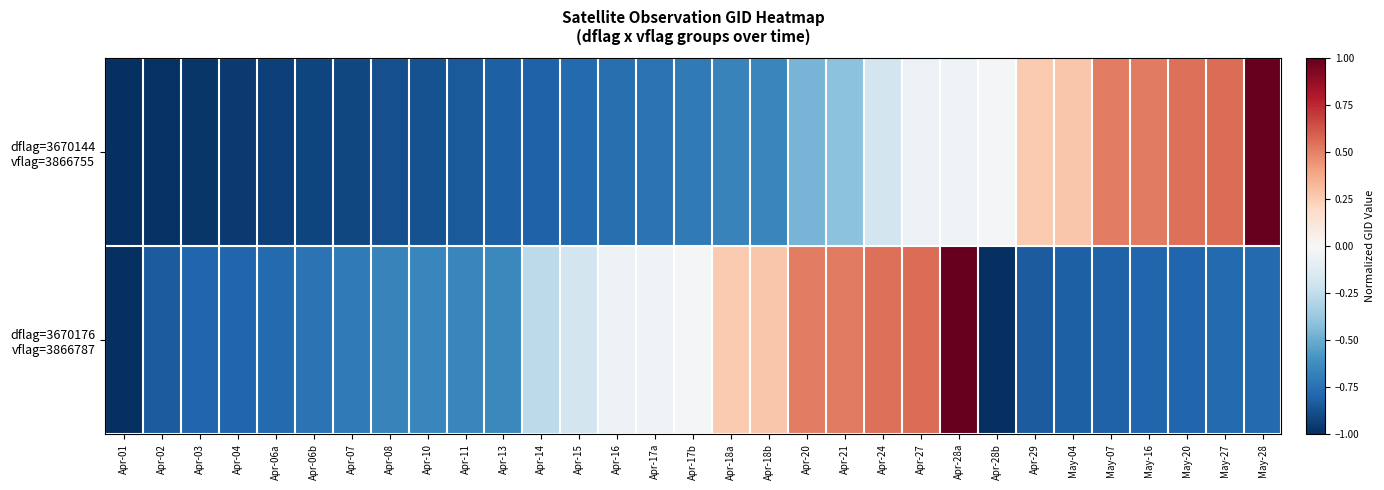

Rank the series by their maximum value, from lowest to highest.

dflag=3670144 vflag=3866755, dflag=3670176 vflag=3866787